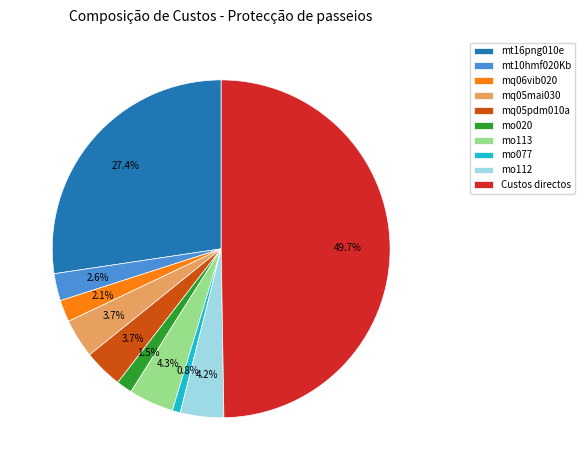

To the nearest percent, what is the difference between the mq05pdm010a and mt10hmf020Kb slice percentages?

1%